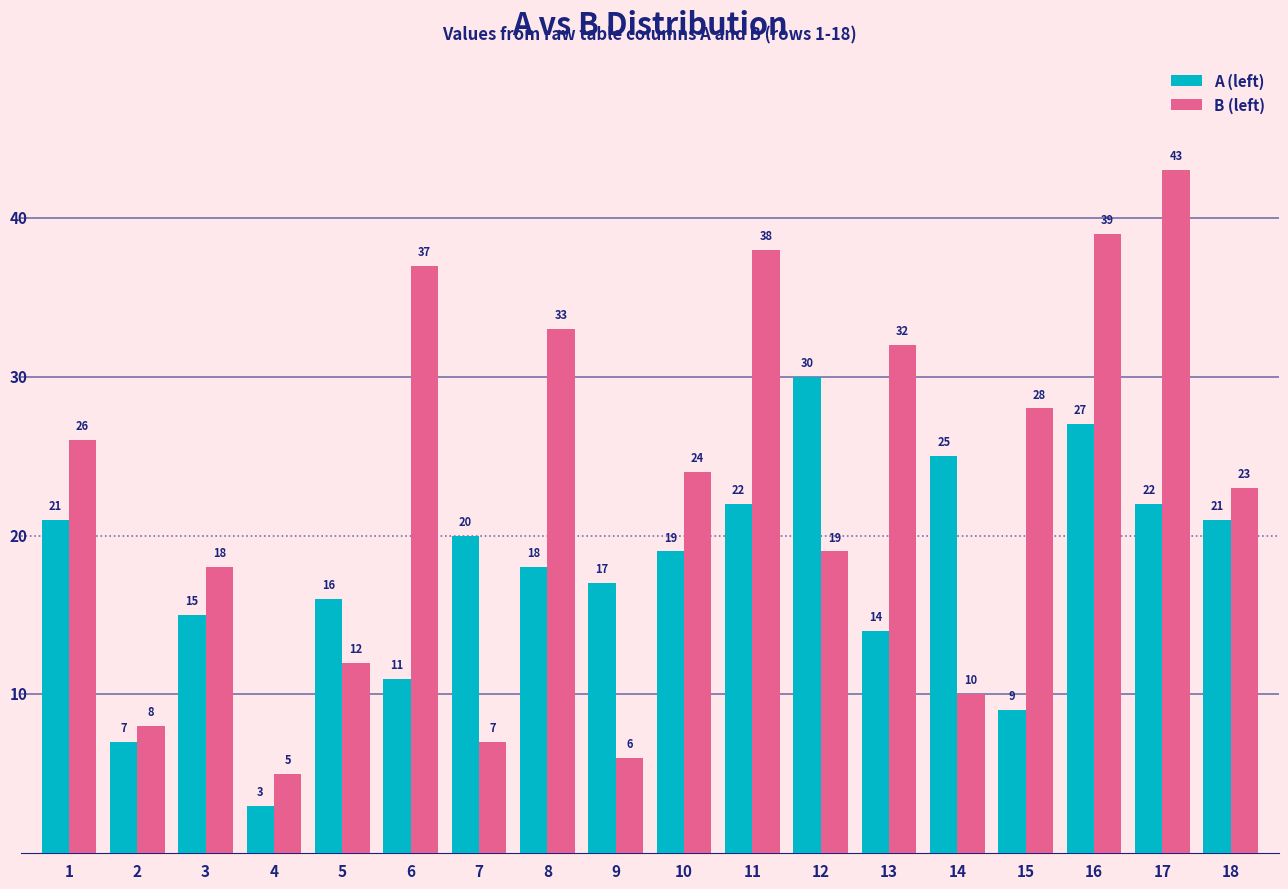

Between 14 and 16, which series saw the biggest shift?

B (left)